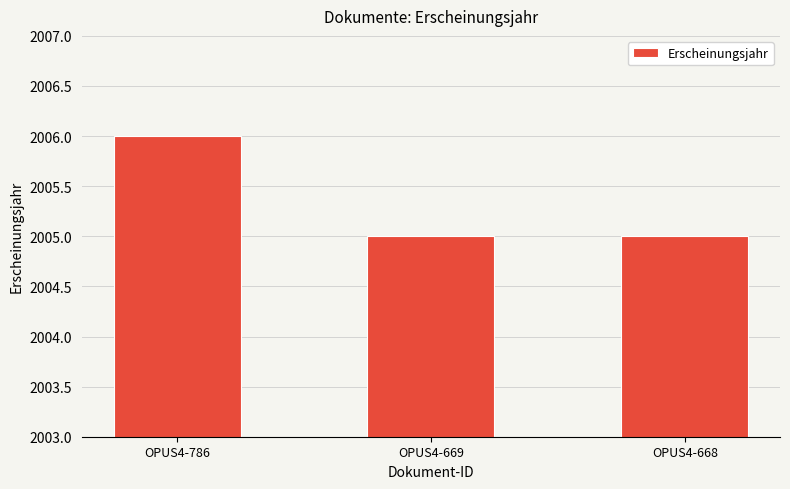

Approximately how many times larger is the value at OPUS4-668 compared to OPUS4-669?

1.0